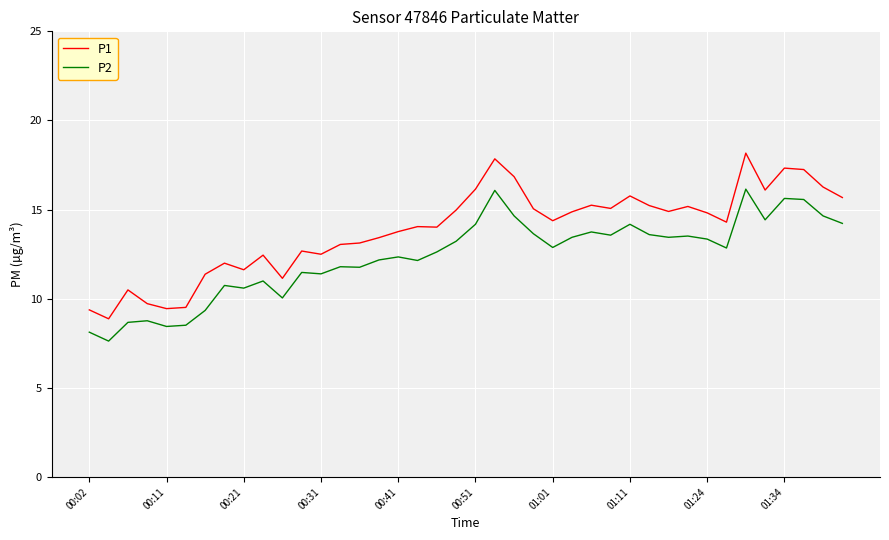

Which series has the largest total across all categories?

P1